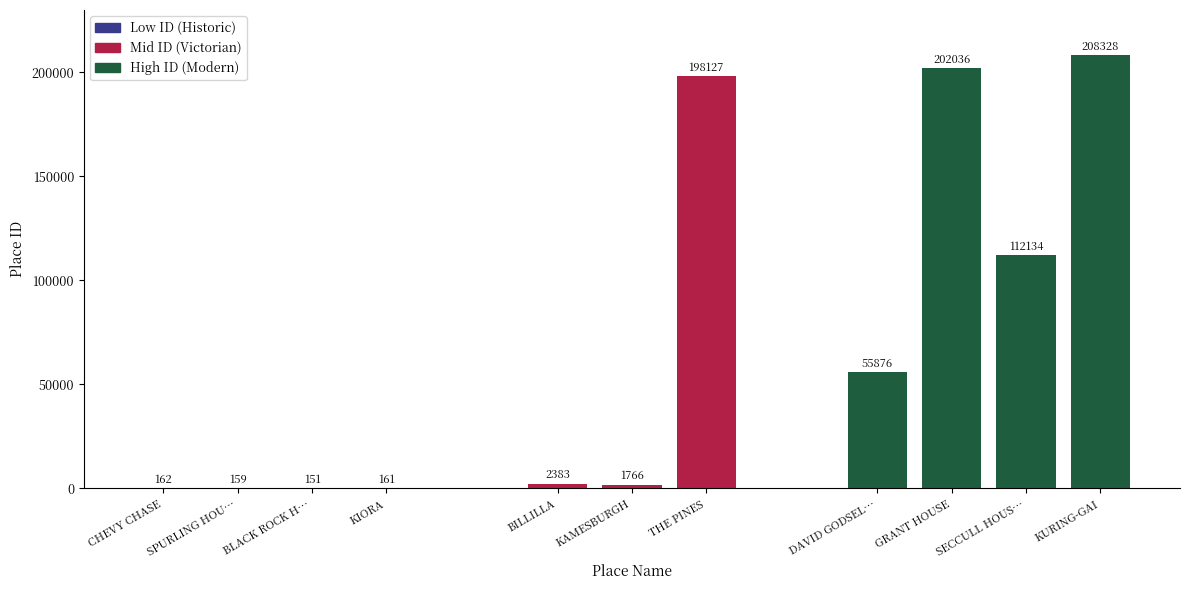

Which label corresponds to the smallest value in the chart?

BLACK ROCK HOUSE